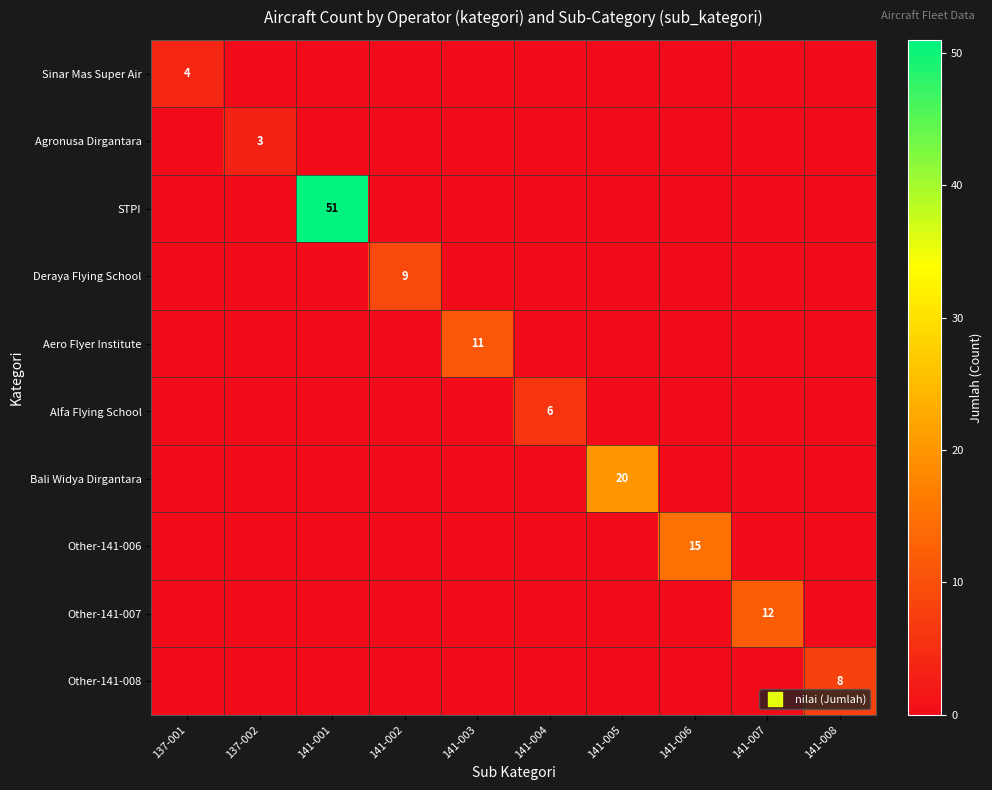

What is the average value of the Other-141-006 series?

2